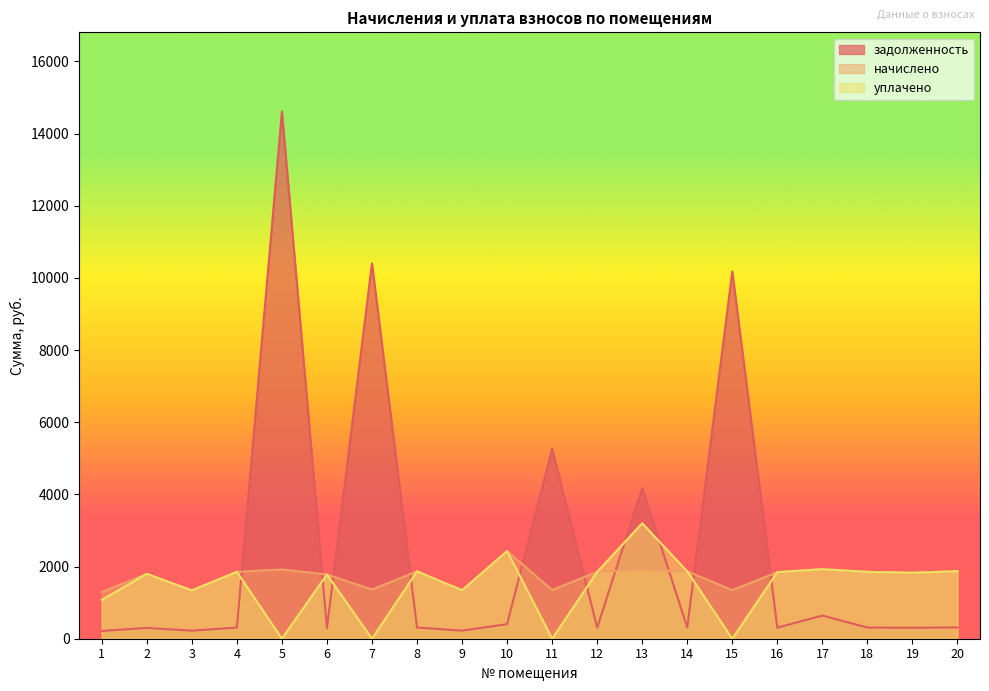

Which category has the highest value in the уплачено series?

13